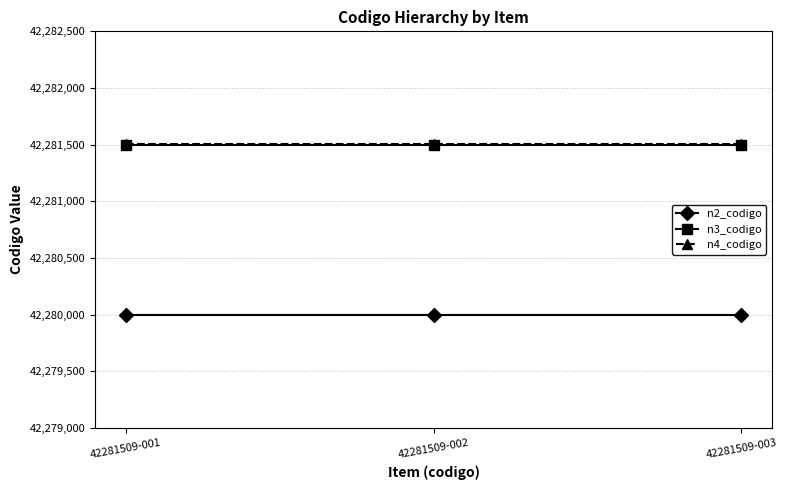

What is the value of the n4_codigo point at the 3rd from the left?

42281509